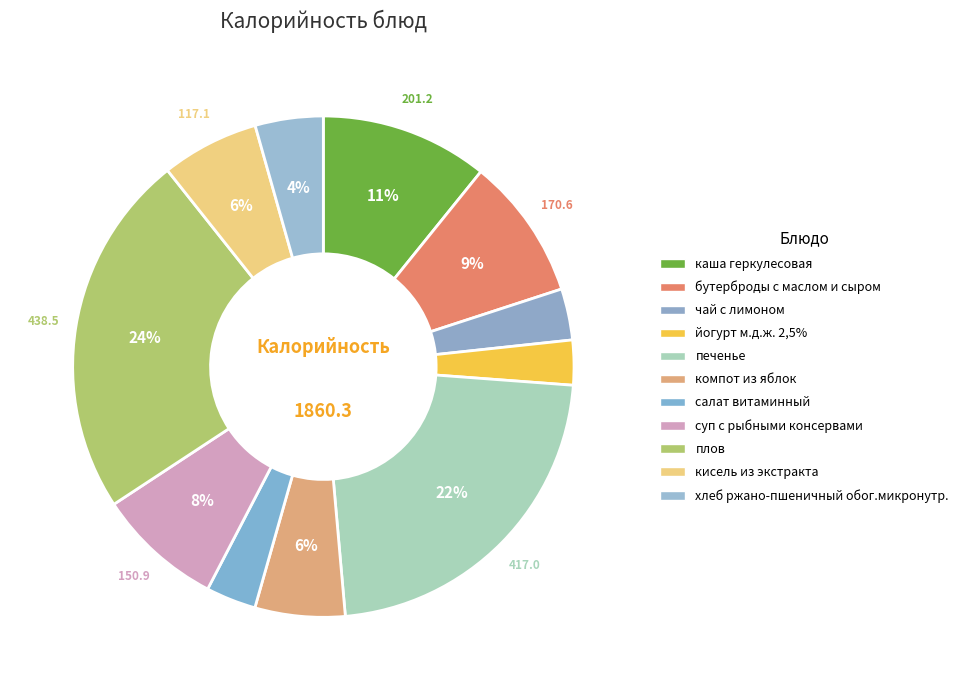

What percentage is the компот из яблок slice, to the nearest percent?

6%